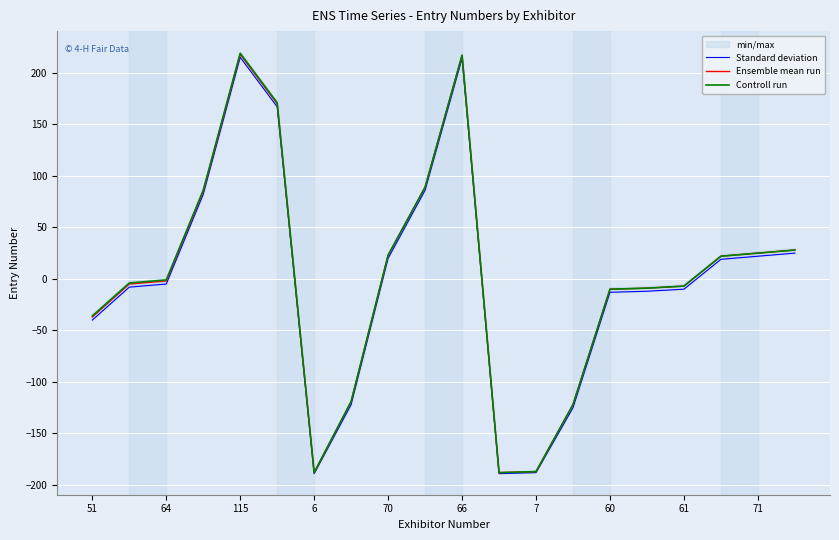

Which series has the largest range (max minus min)?

Controll run